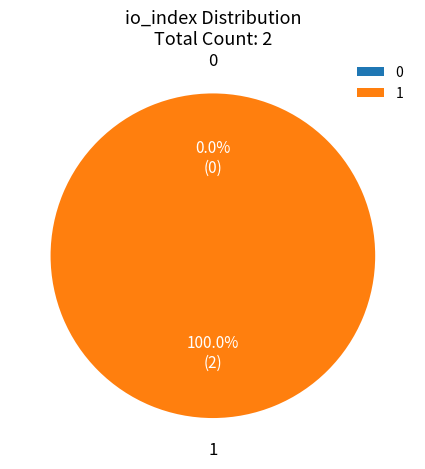

Does 1 account for over 50% of the chart?

Yes